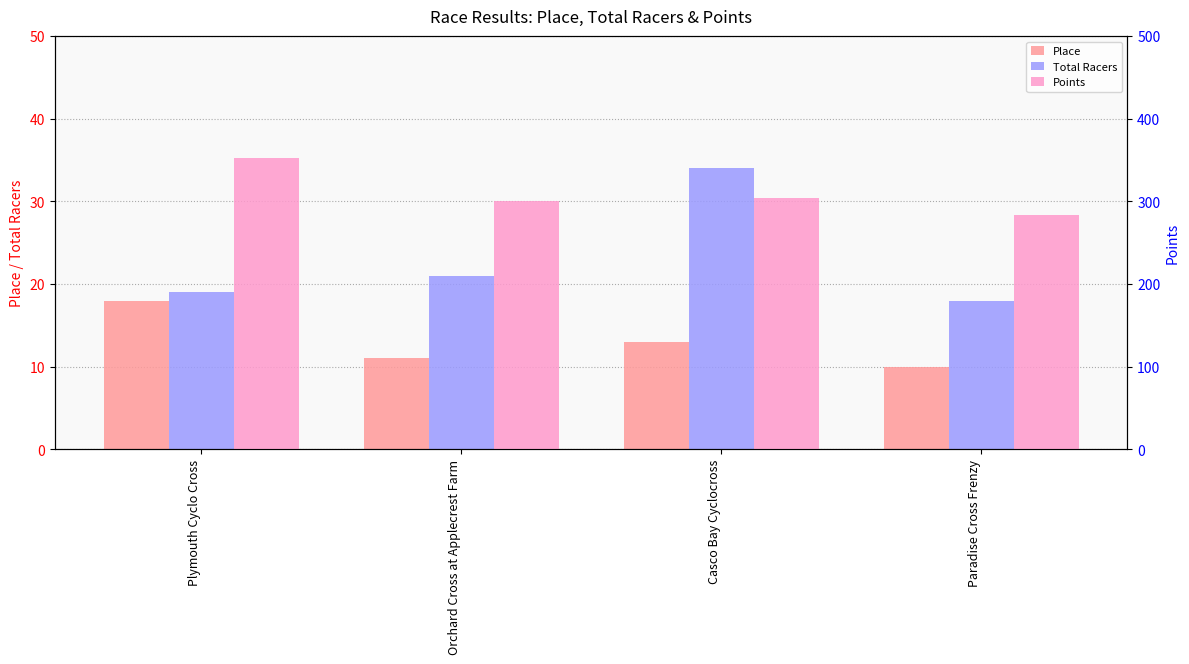

The value of Place at Plymouth Cyclo Cross is 18.0. True or false?

True